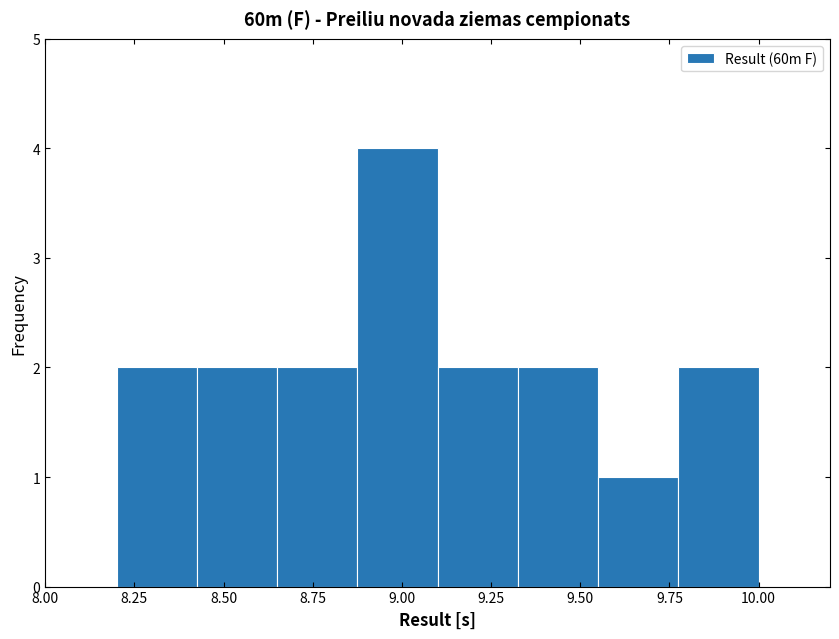

Which range on the x-axis has the tallest bar?

8.875 to 9.100